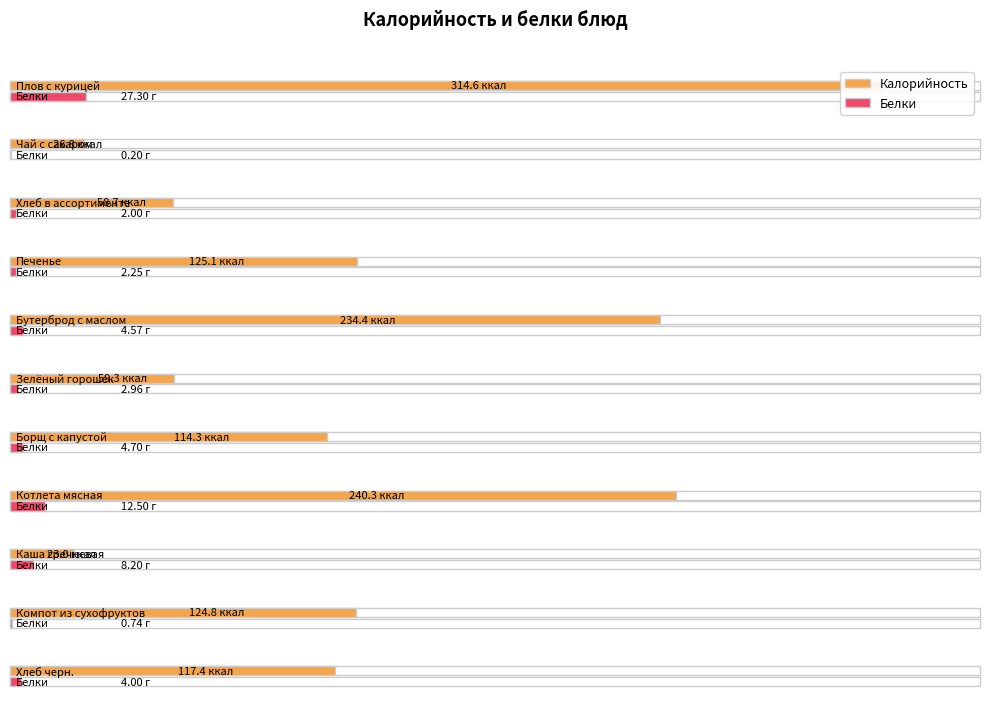

Which series has the largest total across all categories?

Калорийность